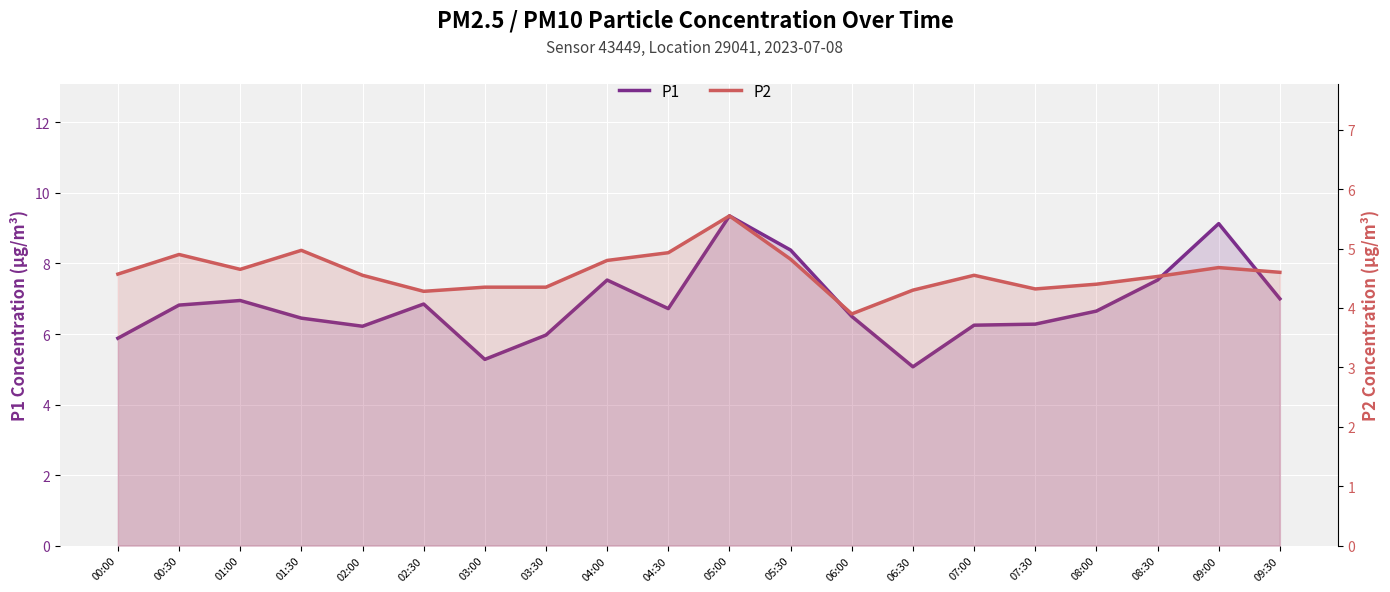

At which category does P2 reach its first local peak?

00:30